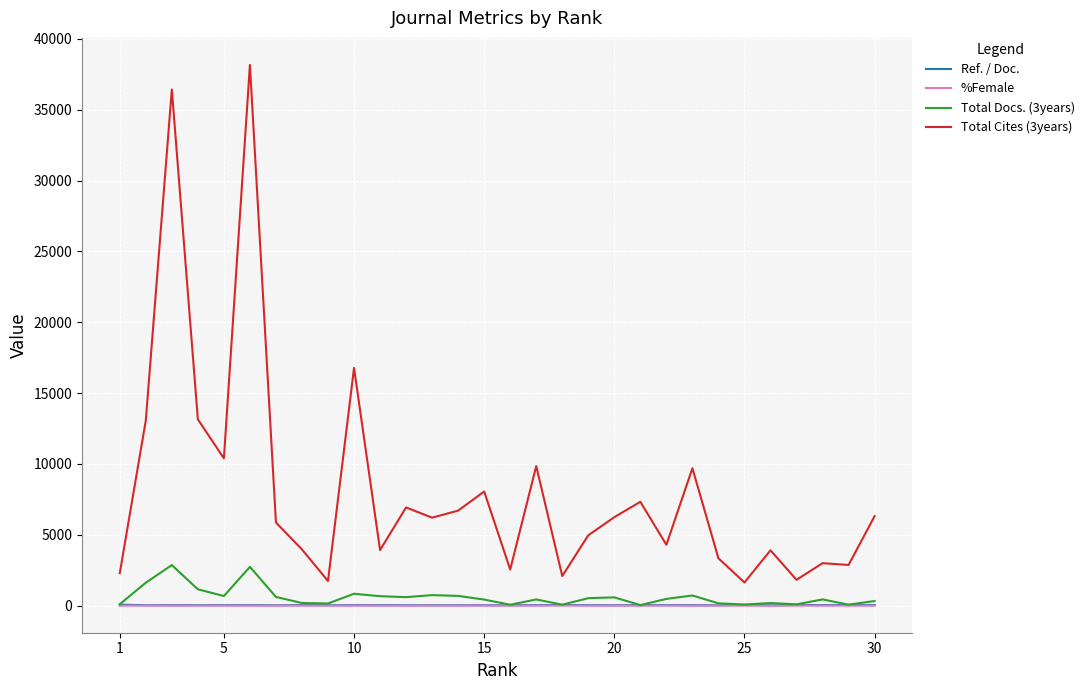

True or false: Ref. / Doc. and Total Cites (3years) cross at least once.

False